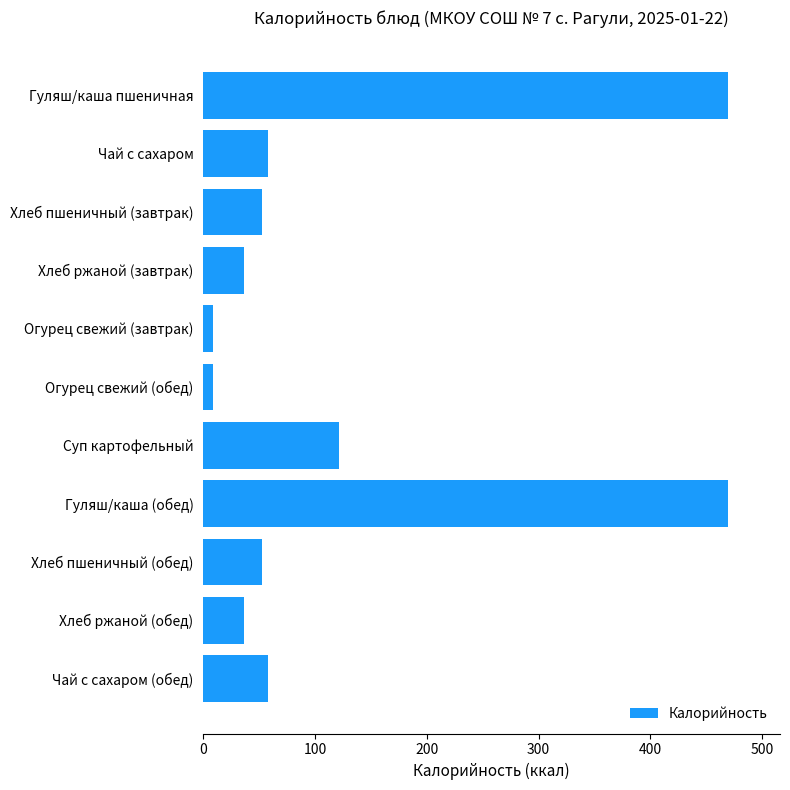

Which has a higher value, Огурец свежий (завтрак) or Гуляш/каша пшеничная?

Гуляш/каша пшеничная